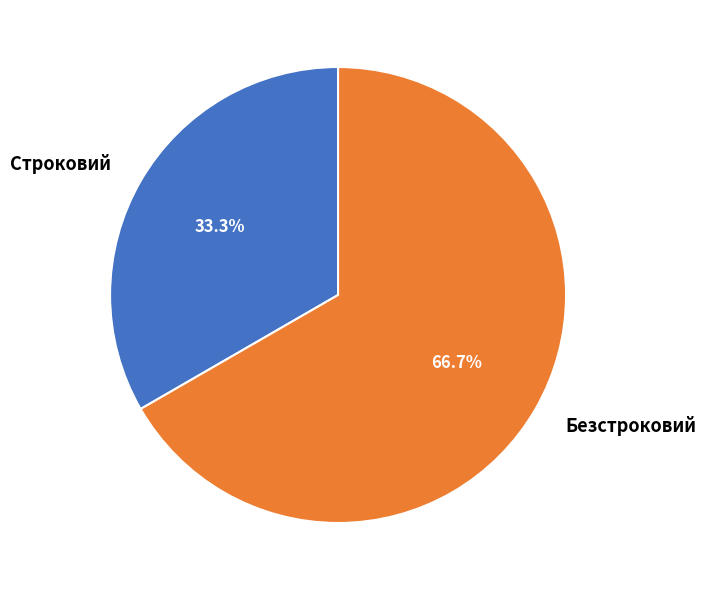

Which category has the smallest portion of the pie?

Строковий